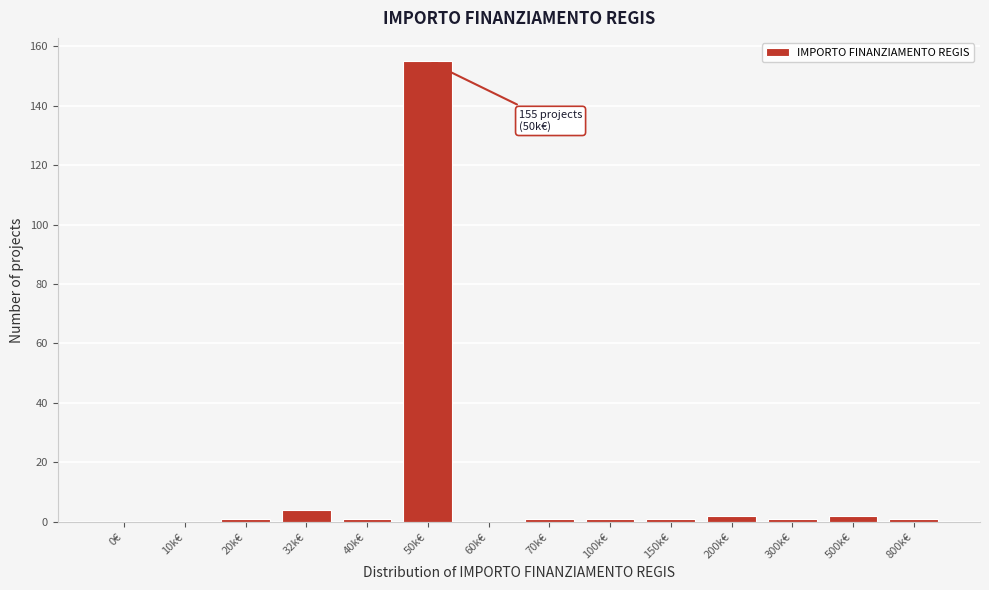

Reading left to right, list all the values displayed in this chart.

0€=0	10k€=0	20k€=1	32k€=4	40k€=1	50k€=155	60k€=0	70k€=1	100k€=1	150k€=1	200k€=2	300k€=1	500k€=2	800k€=1